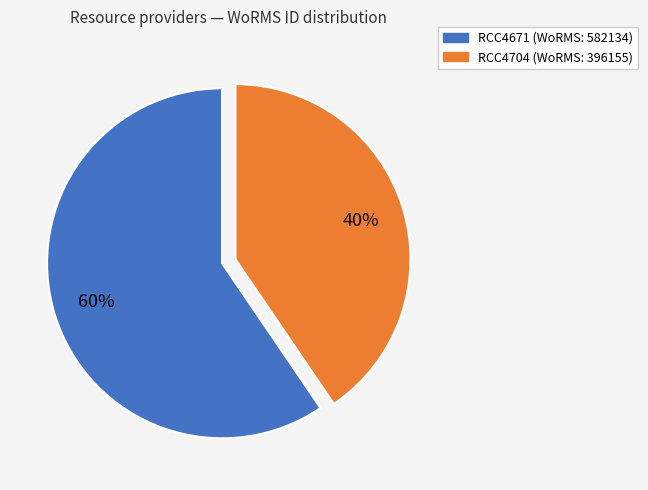

What is the smallest slice in the pie chart?

RCC4704